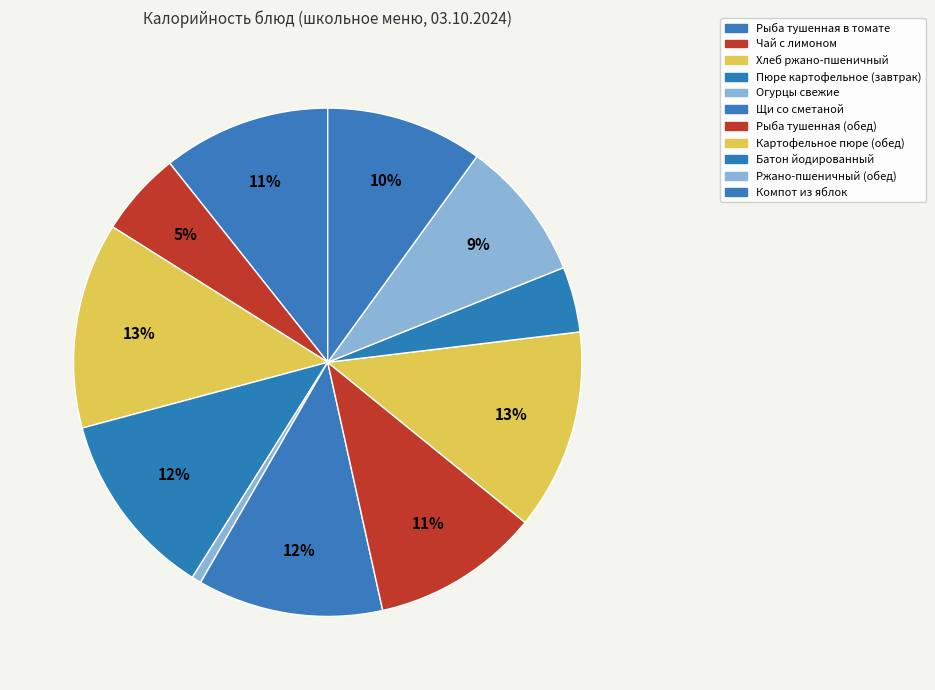

To the nearest percent, what is the difference between the Рыба тушенная (обед) and Огурцы свежие slice percentages?

10%